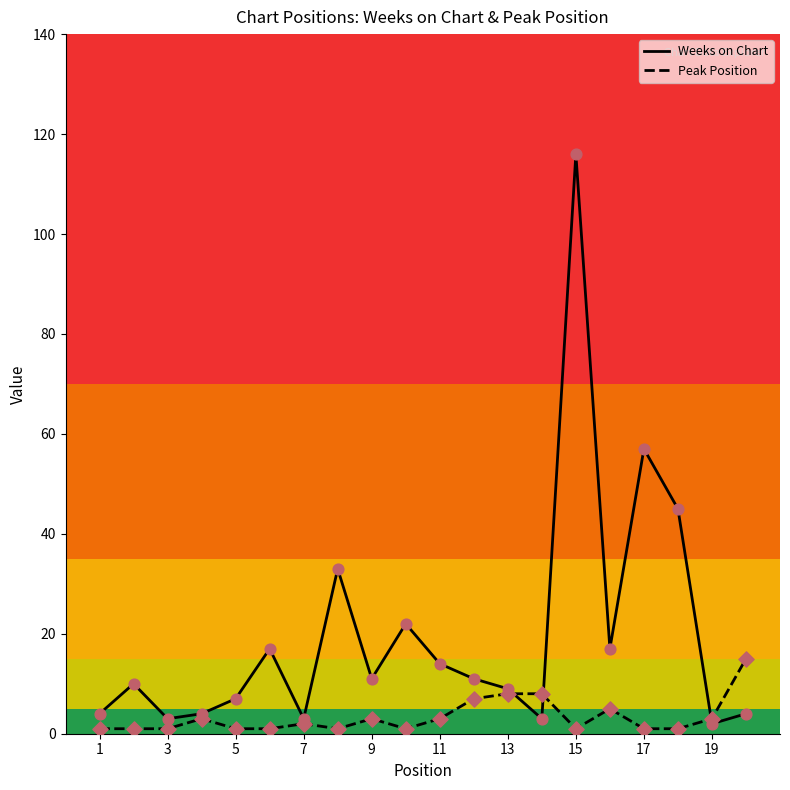

Which series has the largest total across all categories?

Weeks on Chart